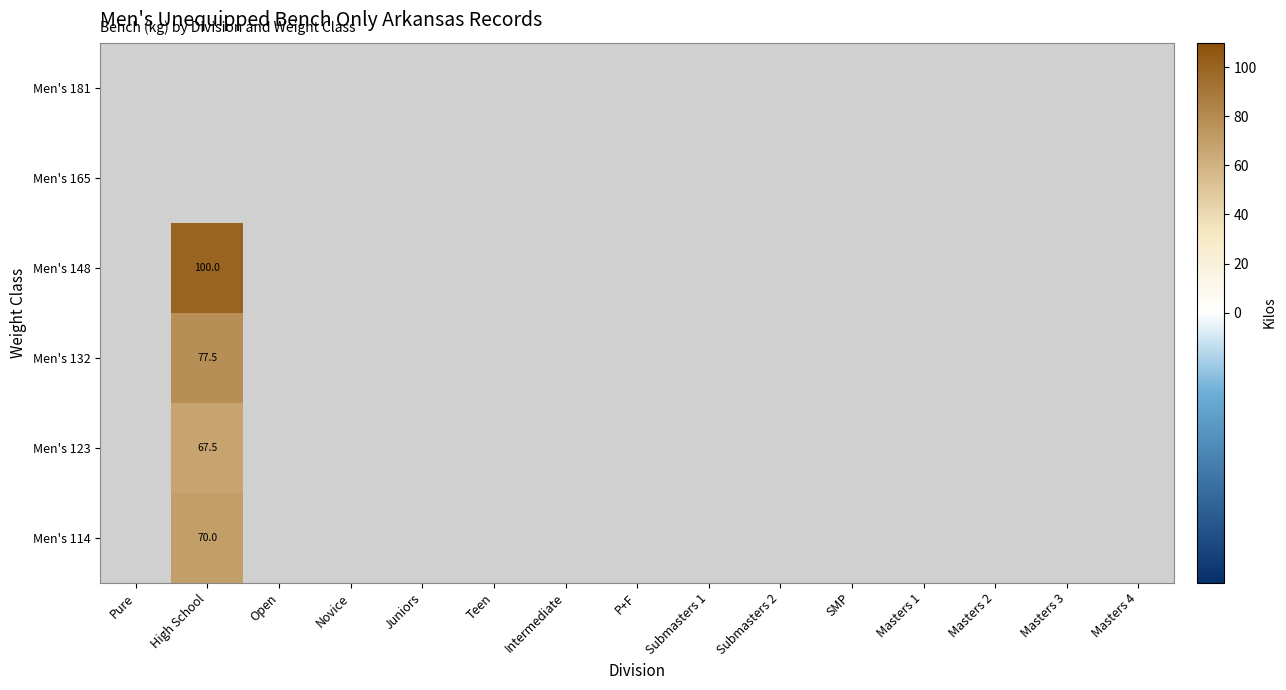

Between Masters 3 and Juniors, which is larger?

Masters 3